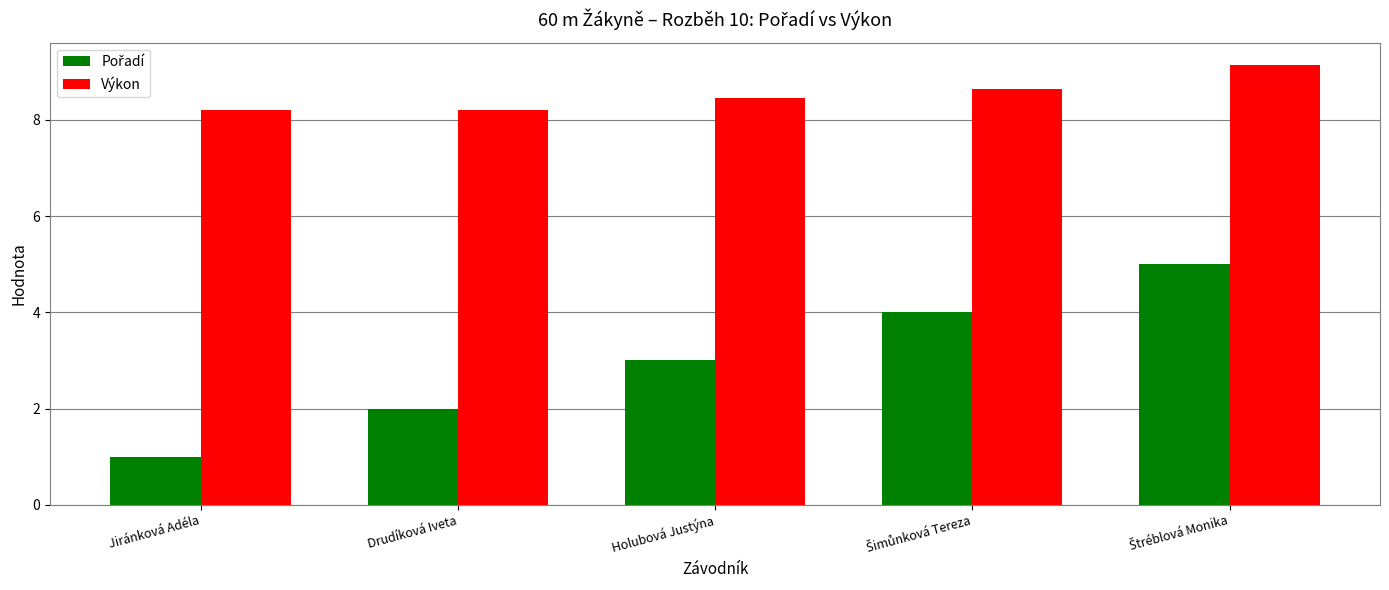

What is the difference between the highest and lowest values at Jiránková Adéla?

7.2